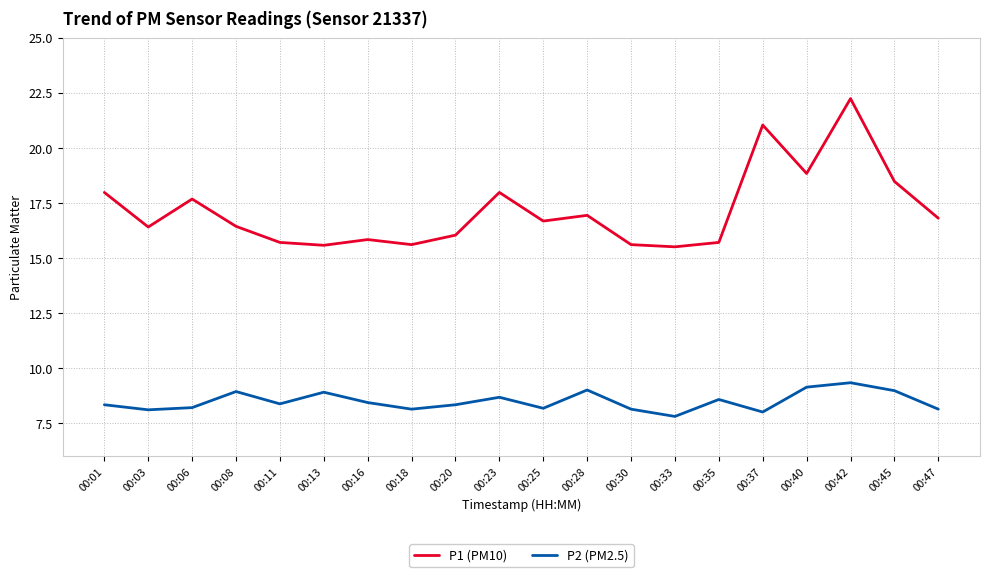

True or false: P1 (PM10) has more than 2 interior local peaks.

True